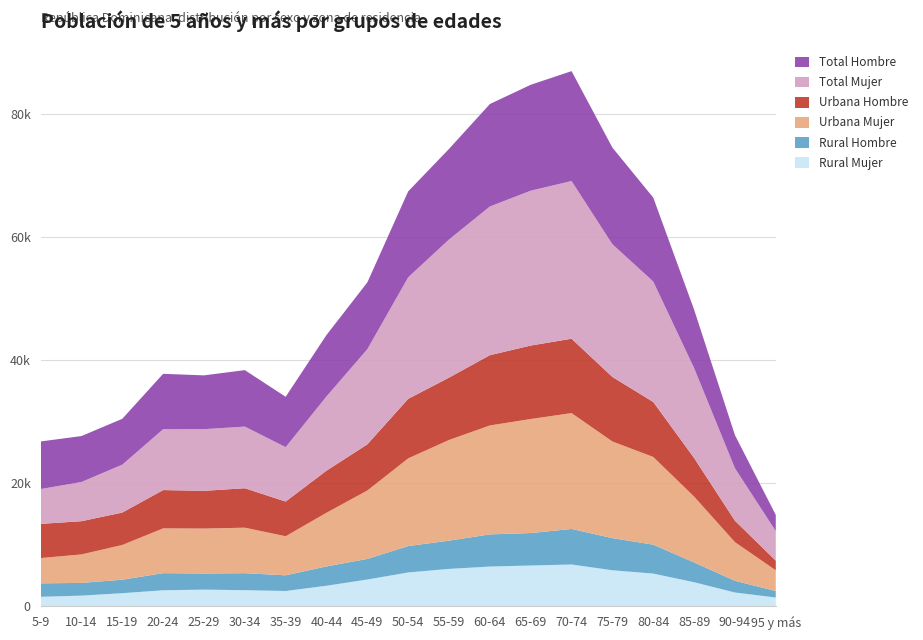

Reading left to right, extract all data points from this chart.

Rural Mujer: 5-9=1551	10-14=1741	15-19=2134	20-24=2612	25-29=2714	30-34=2623	35-39=2492	40-44=3344	45-49=4358	50-54=5505	55-59=6083	60-64=6464	65-69=6636	70-74=6798	75-79=5862	80-84=5322	85-89=3916	90-94=2249	95 y más=1429
Rural Hombre: 5-9=2186	10-14=2066	15-19=2189	20-24=2781	25-29=2620	30-34=2764	35-39=2549	40-44=3145	45-49=3352	50-54=4290	55-59=4592	60-64=5229	65-69=5277	70-74=5778	75-79=5222	80-84=4700	85-89=3223	90-94=1903	95 y más=1058
Urbana Mujer: 5-9=4109	10-14=4630	15-19=5651	20-24=7279	25-29=7309	30-34=7397	35-39=6352	40-44=8725	45-49=11114	50-54=14254	55-59=16365	60-64=17707	65-69=18533	70-74=18832	75-79=15711	80-84=14257	85-89=10702	90-94=6280	95 y más=3370
Urbana Hombre: 5-9=5552	10-14=5400	15-19=5267	20-24=6223	25-29=6127	30-34=6412	35-39=5636	40-44=6837	45-49=7502	50-54=9673	55-59=10136	60-64=11421	65-69=11940	70-74=12087	75-79=10484	80-84=8938	85-89=6273	90-94=3483	95 y más=1569
Total Mujer: 5-9=5660	10-14=6371	15-19=7785	20-24=9891	25-29=10023	30-34=10020	35-39=8844	40-44=12069	45-49=15472	50-54=19759	55-59=22448	60-64=24171	65-69=25169	70-74=25630	75-79=21573	80-84=19579	85-89=14618	90-94=8529	95 y más=4799
Total Hombre: 5-9=7738	10-14=7466	15-19=7456	20-24=9004	25-29=8747	30-34=9176	35-39=8185	40-44=9982	45-49=10854	50-54=13963	55-59=14728	60-64=16650	65-69=17217	70-74=17865	75-79=15706	80-84=13638	85-89=9496	90-94=5386	95 y más=2627